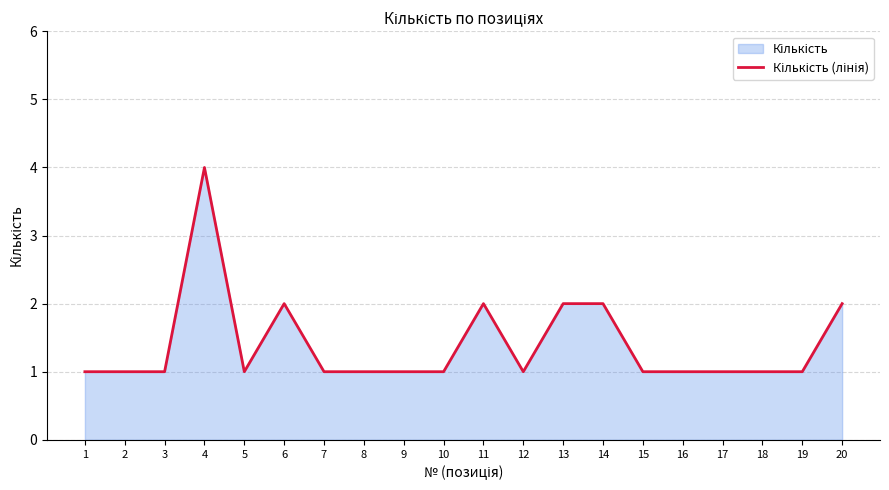

What is the average value?

1